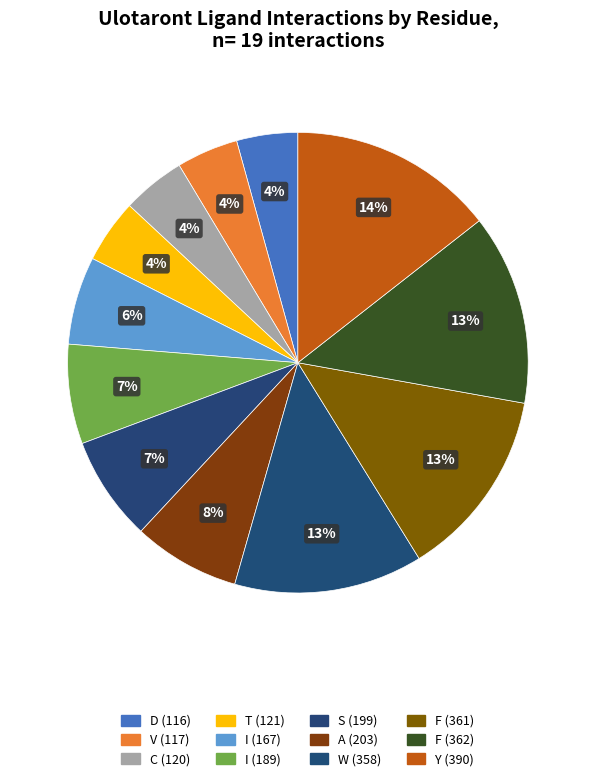

How many segments does this pie chart have?

12